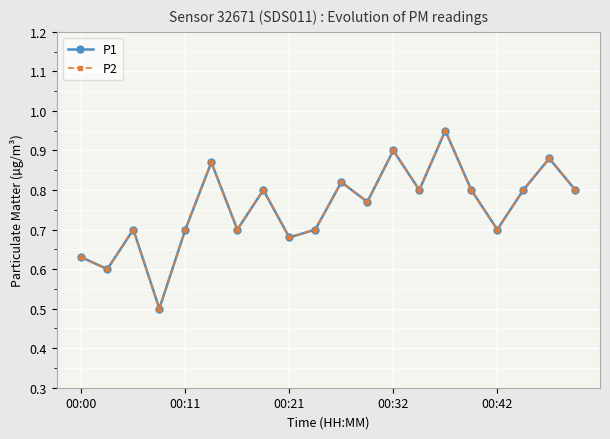

How many P2 values are between 0 and 1?

20